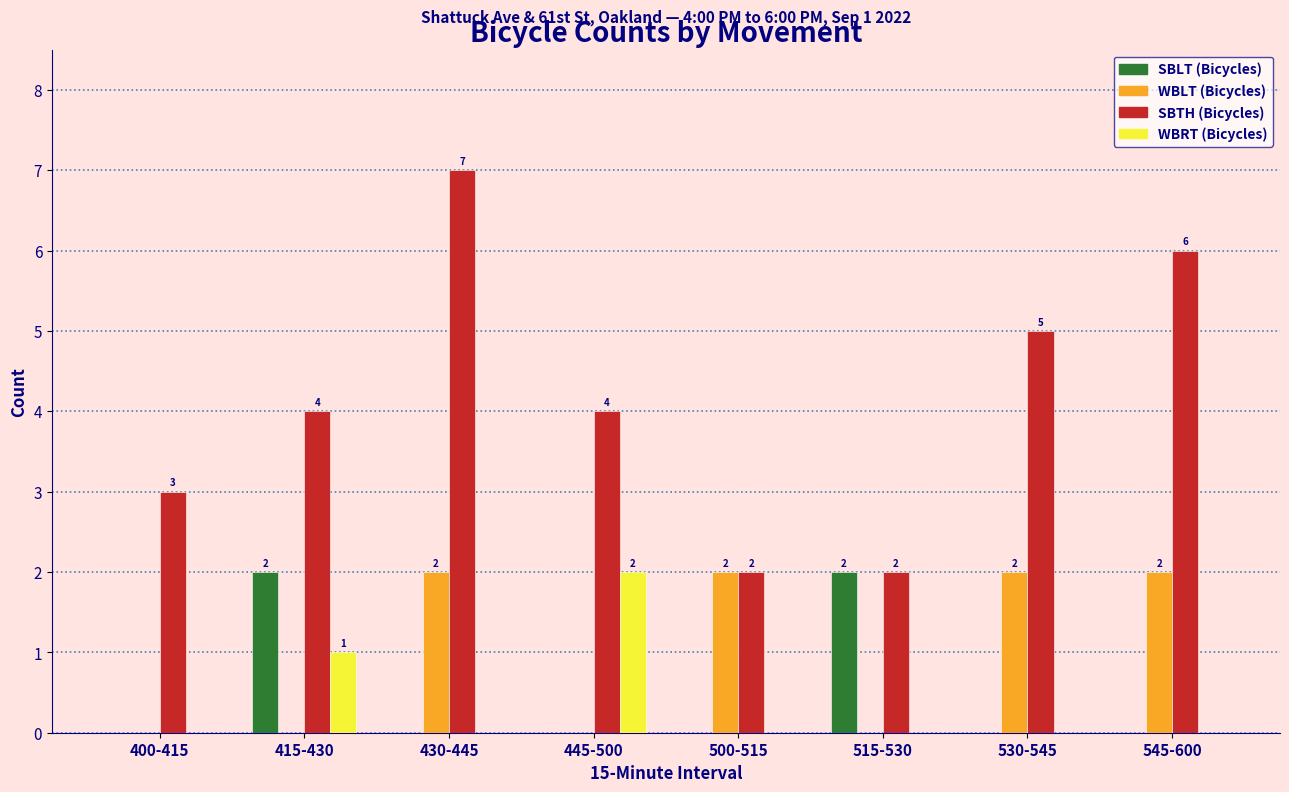

Reading right to left, list all the values displayed in this chart.

SBLT (Bicycles): 545-600=0	530-545=0	515-530=2	500-515=0	445-500=0	430-445=0	415-430=2	400-415=0
WBLT (Bicycles): 545-600=2	530-545=2	515-530=0	500-515=2	445-500=0	430-445=2	415-430=0	400-415=0
SBTH (Bicycles): 545-600=6	530-545=5	515-530=2	500-515=2	445-500=4	430-445=7	415-430=4	400-415=3
WBRT (Bicycles): 545-600=0	530-545=0	515-530=0	500-515=0	445-500=2	430-445=0	415-430=1	400-415=0